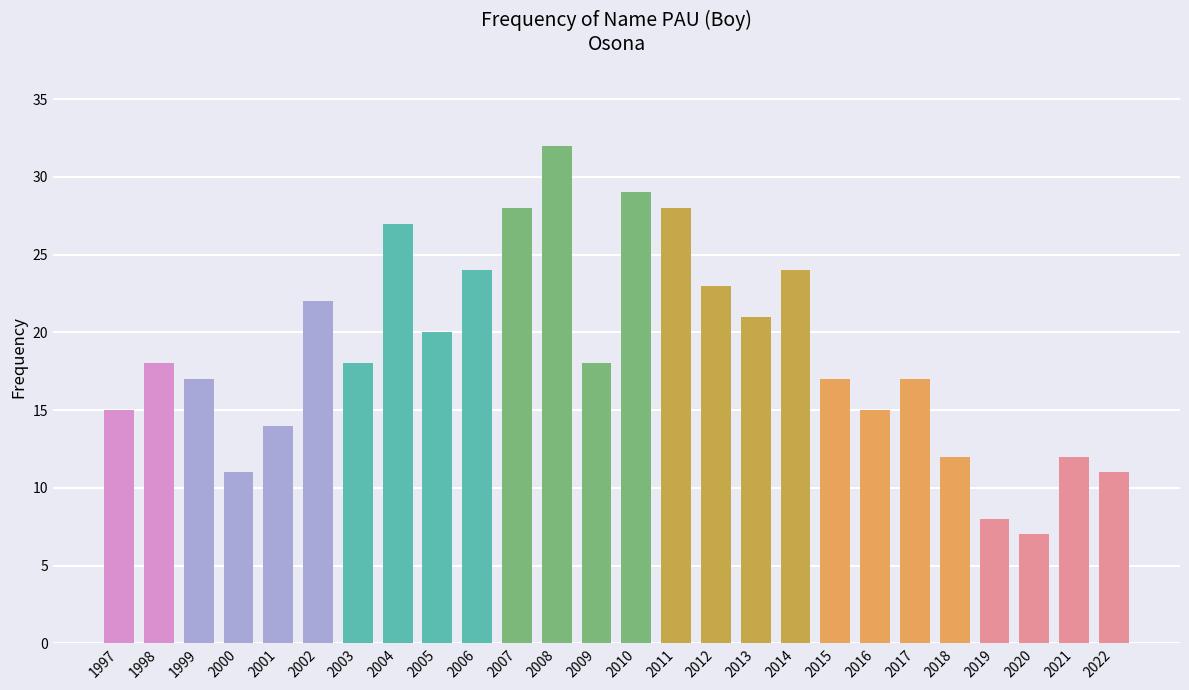

What is the smallest value displayed?

7